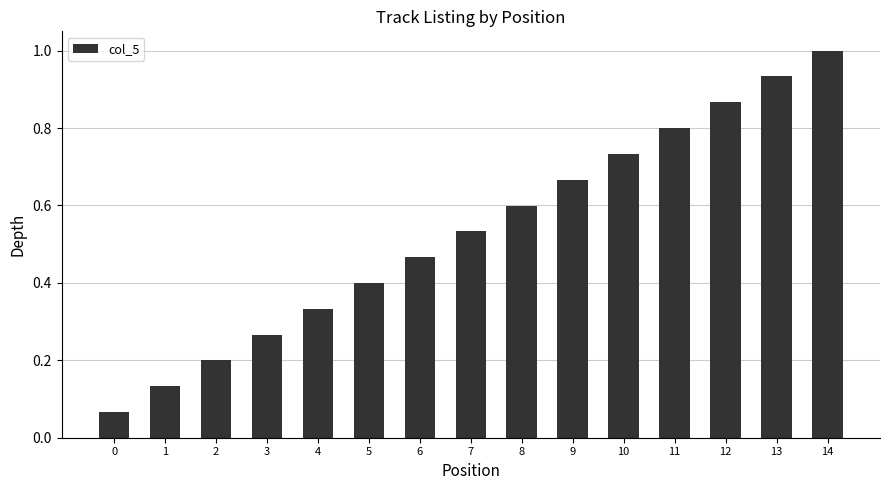

List the labels in order of value, smallest first.

0, 1, 2, 3, 4, 5, 6, 7, 8, 9, 10, 11, 12, 13, 14